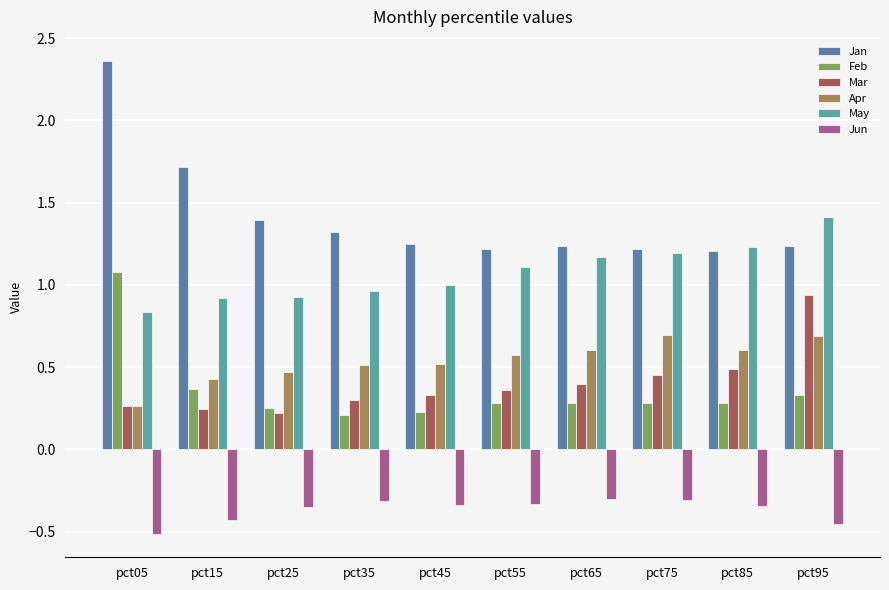

What is the difference between the second highest and second lowest values in the Jan series?

0.5